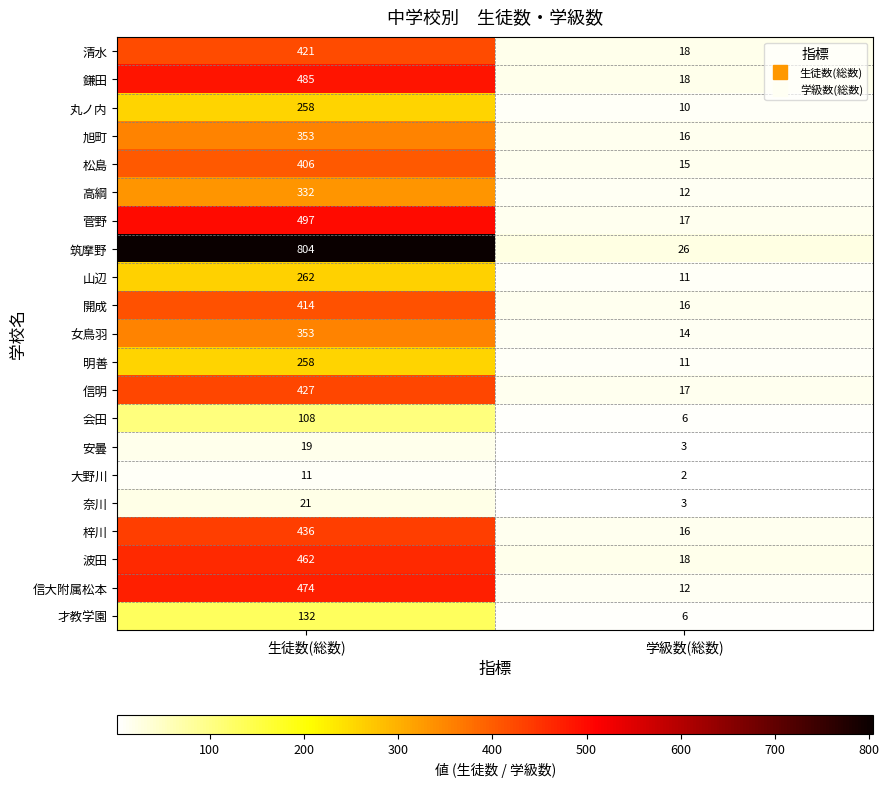

The 明善 series shows 15 at 学級数(総数). True or false?

False